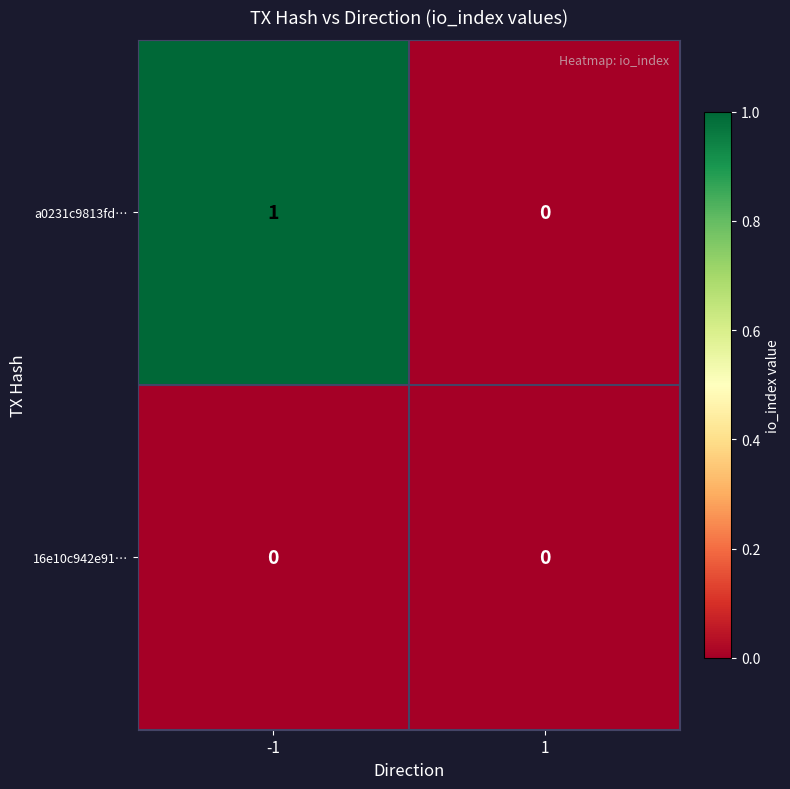

Reading left to right, transcribe all the data shown in this chart.

a0231c9813fd…: -1=1	1=0
16e10c942e91…: -1=0	1=0